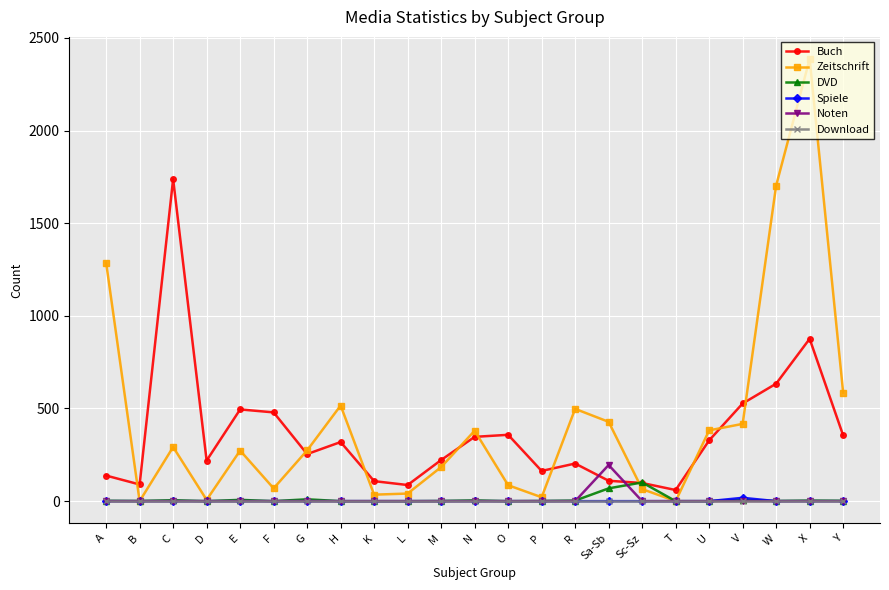

Which series changed the most between E and U?

Buch